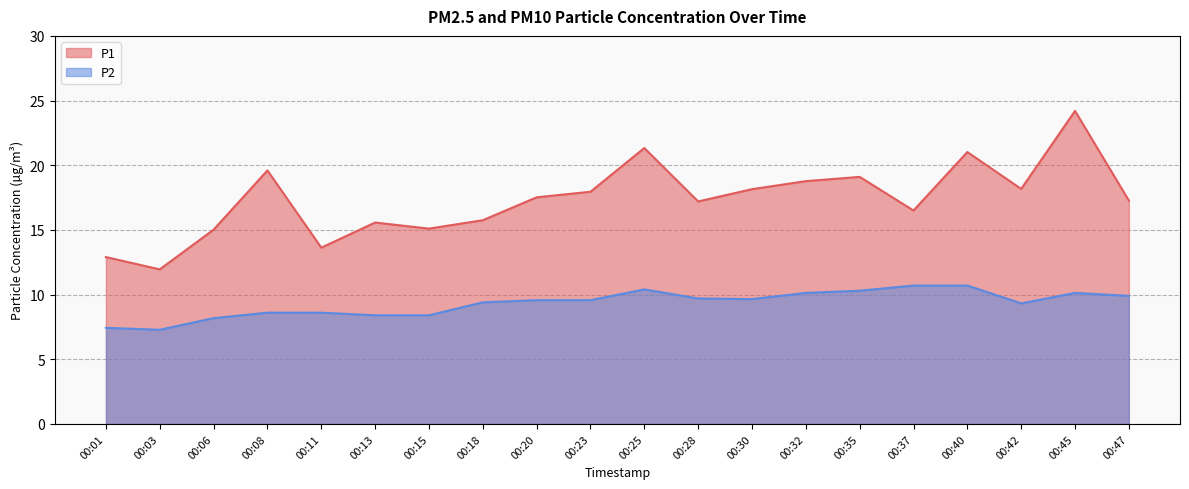

What is the value of the P1 point at the 1st from the left?

12.9